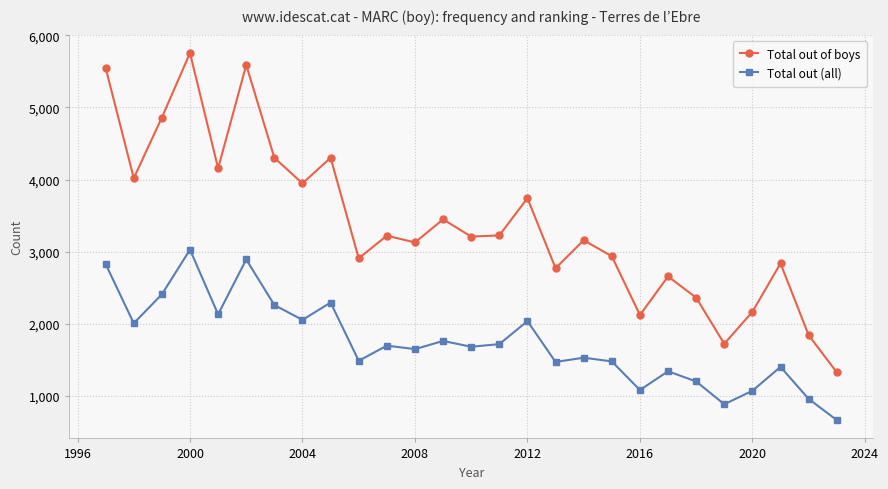

True or false: Total out of boys has more than 2 points higher than both neighbors.

True